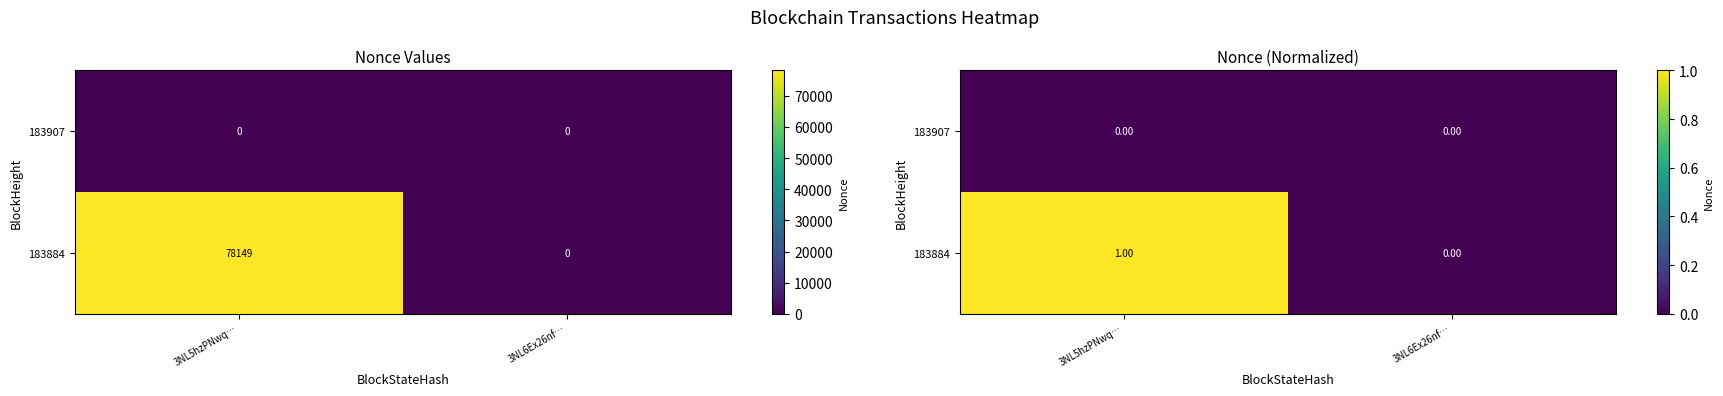

Count the number of data series in this chart.

2